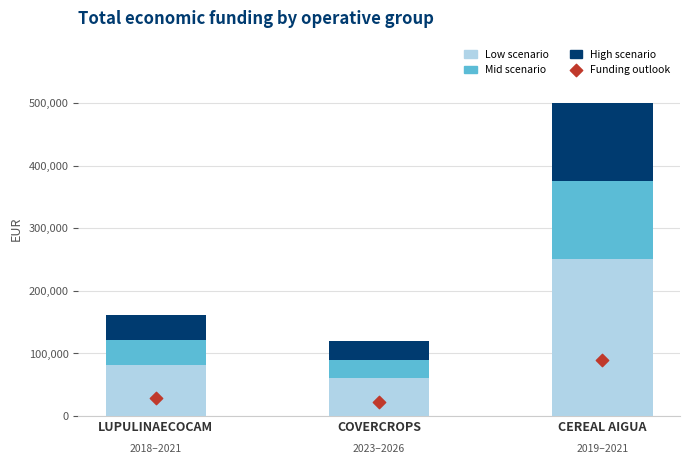

Which series has the largest total across all categories?

Low scenario